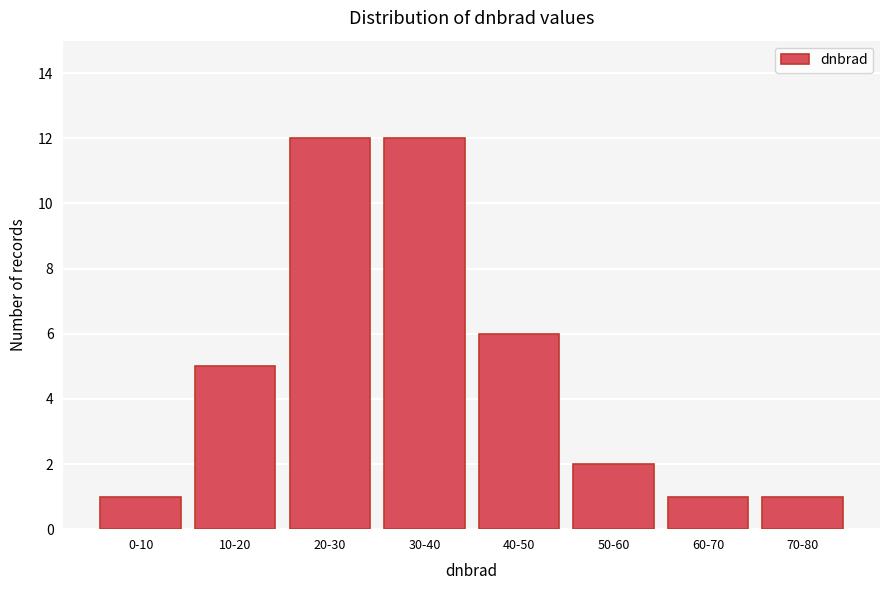

Reading left to right, what are all the values shown in this chart?

1	5	12	12	6	2	1	1